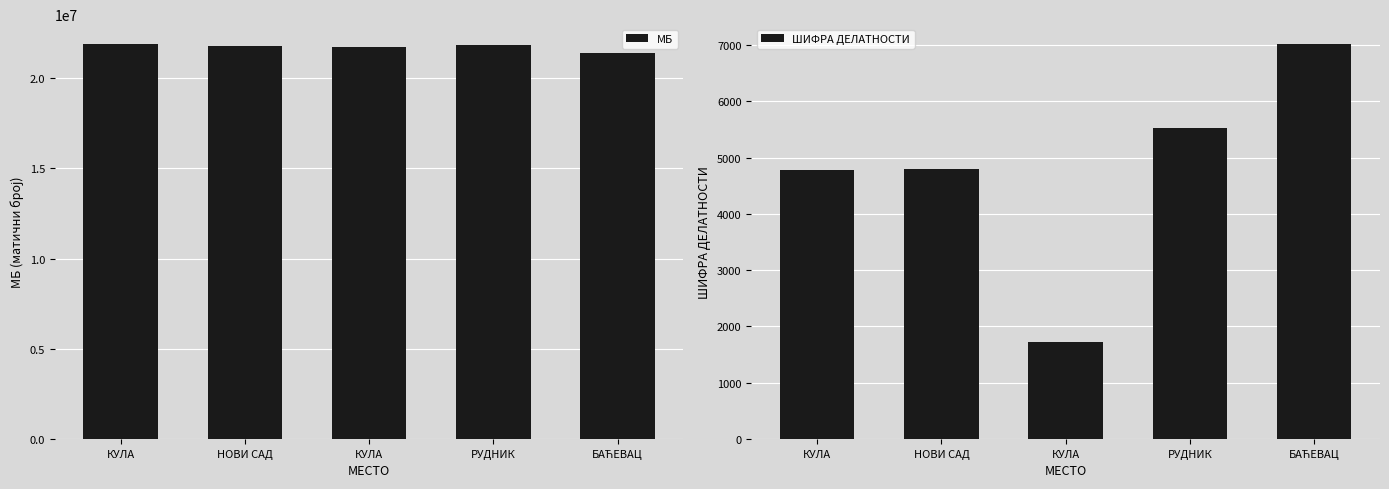

Reading left to right, transcribe all the data shown in this chart.

МБ: 21900788	21801798	21751332	21844659	21369799
ШИФРА ДЕЛАТНОСТИ: 4778	4791	1722	5520	7022